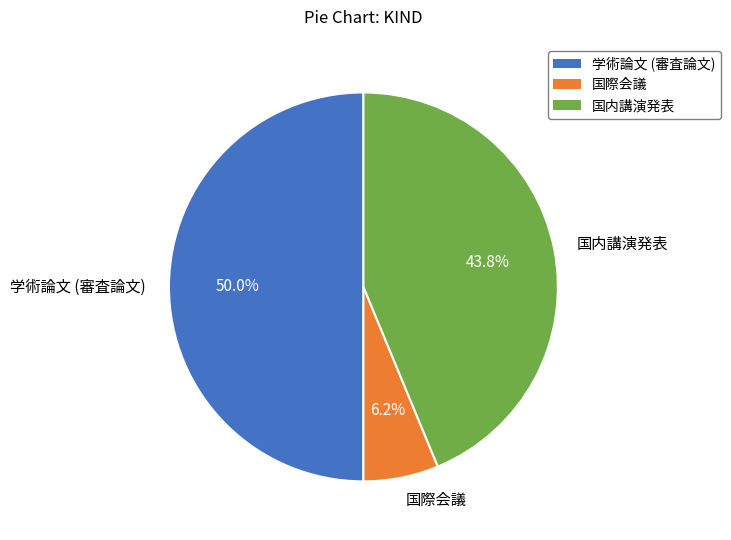

What percentage is the 国際会議 slice, to the nearest percent?

6%